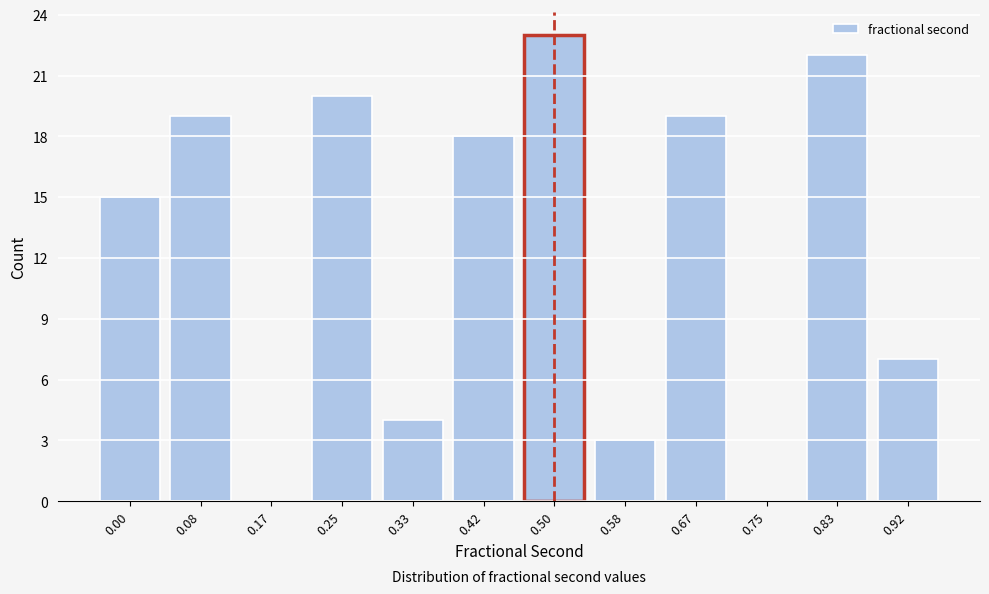

Reading left to right, extract all data points from this chart.

0.00=15	0.08=19	0.17=0	0.25=20	0.33=4	0.42=18	0.50=23	0.58=3	0.67=19	0.75=0	0.83=22	0.92=7